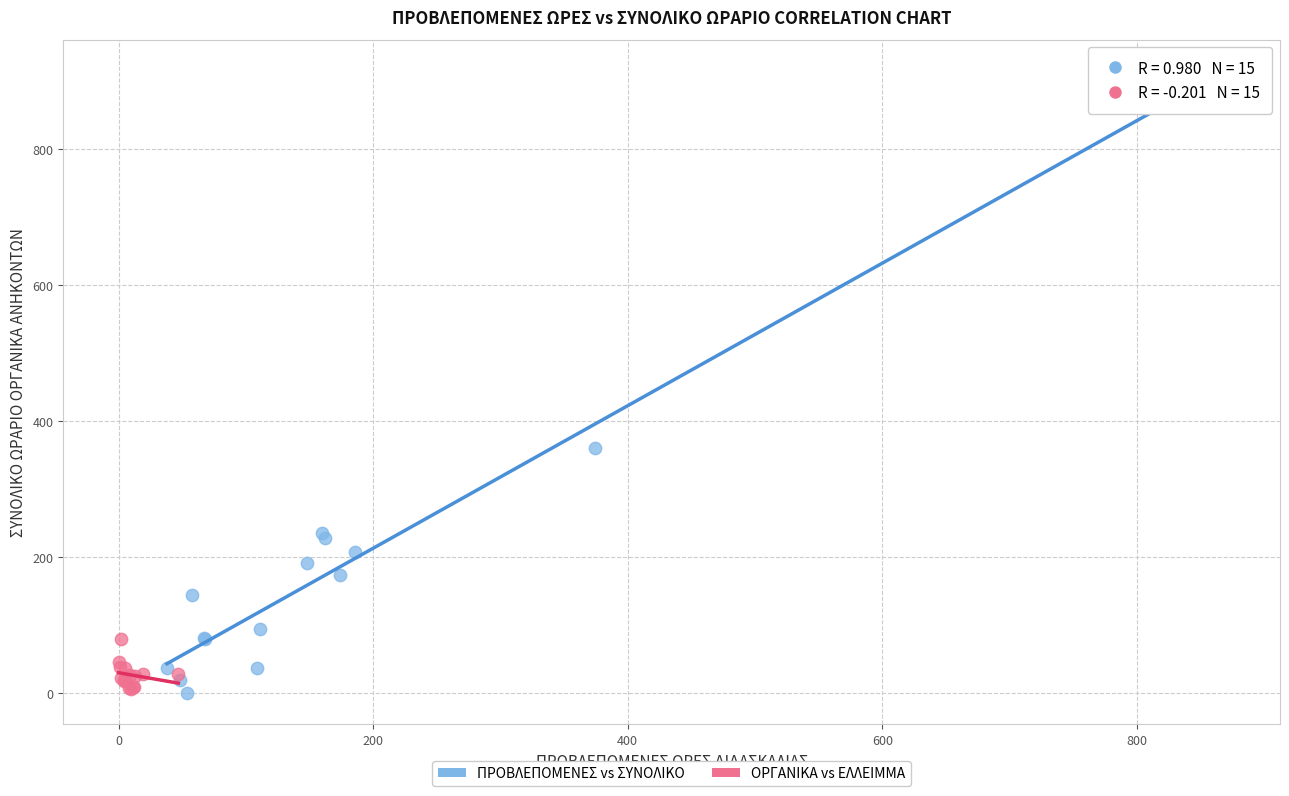

Which series reaches the maximum Y coordinate?

ΠΡΟΒΛΕΠΟΜΕΝΕΣ vs ΣΥΝΟΛΙΚΟ